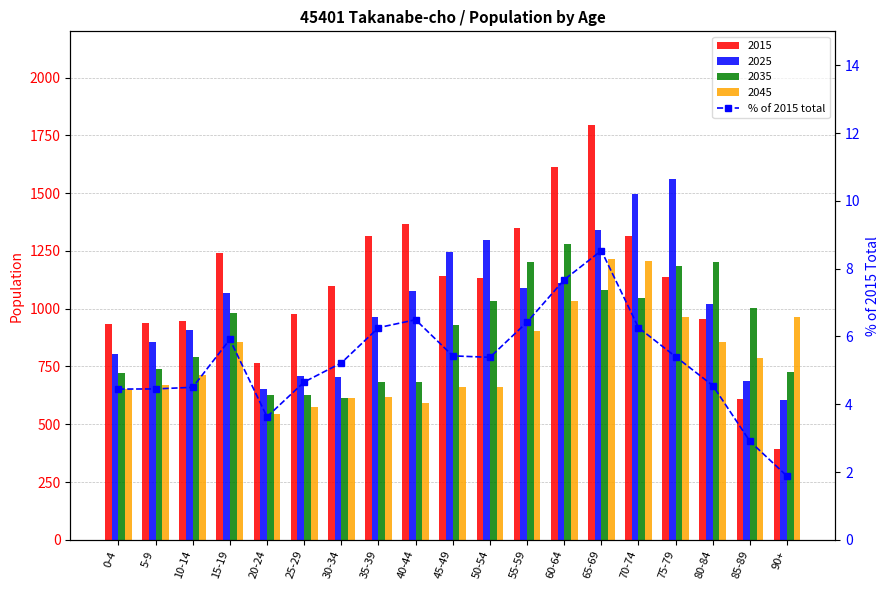

How many values are below 5?

8